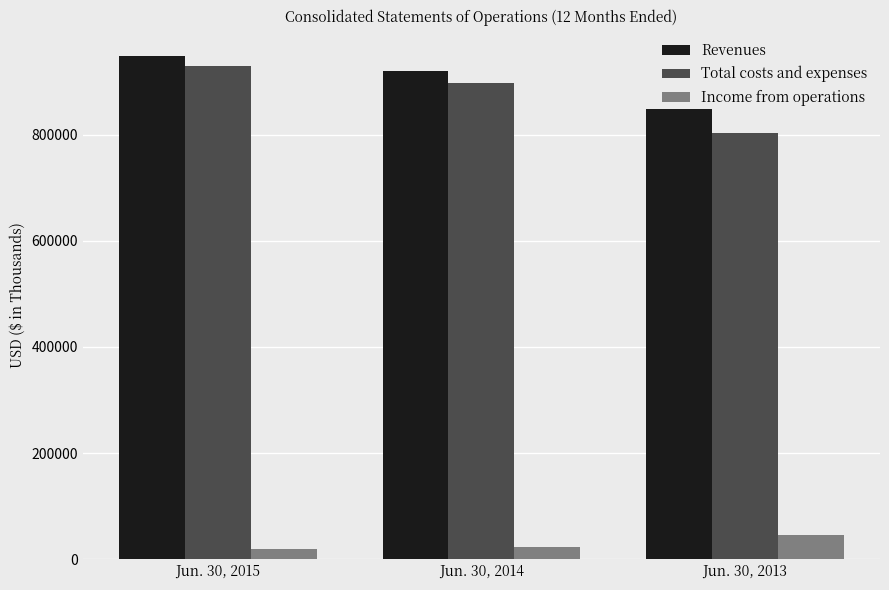

What is the value of the Total costs and expenses bar at the 3rd from the left?

802514